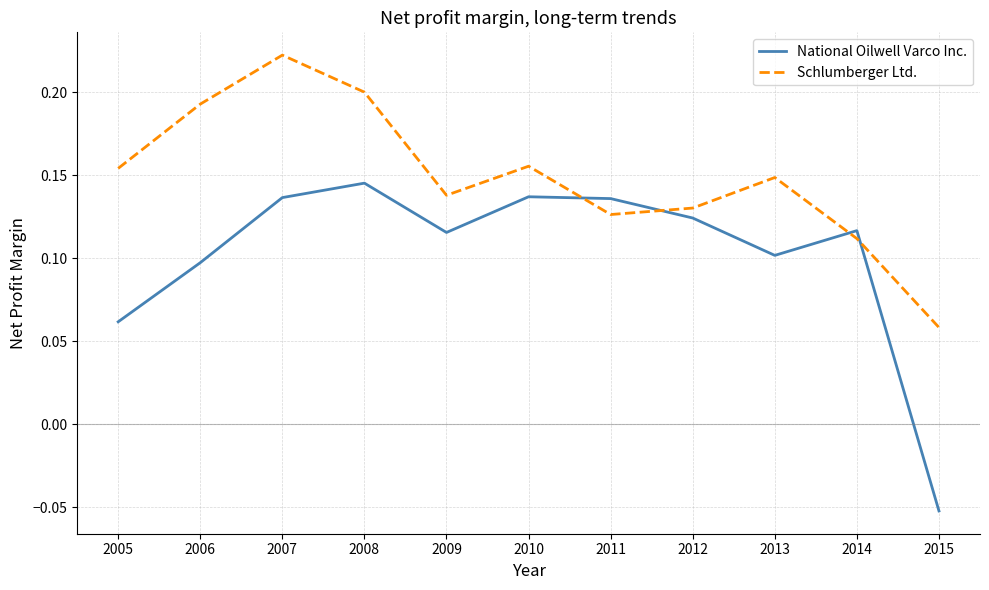

The value of Schlumberger Ltd. at 2013 is 0.0. True or false?

False